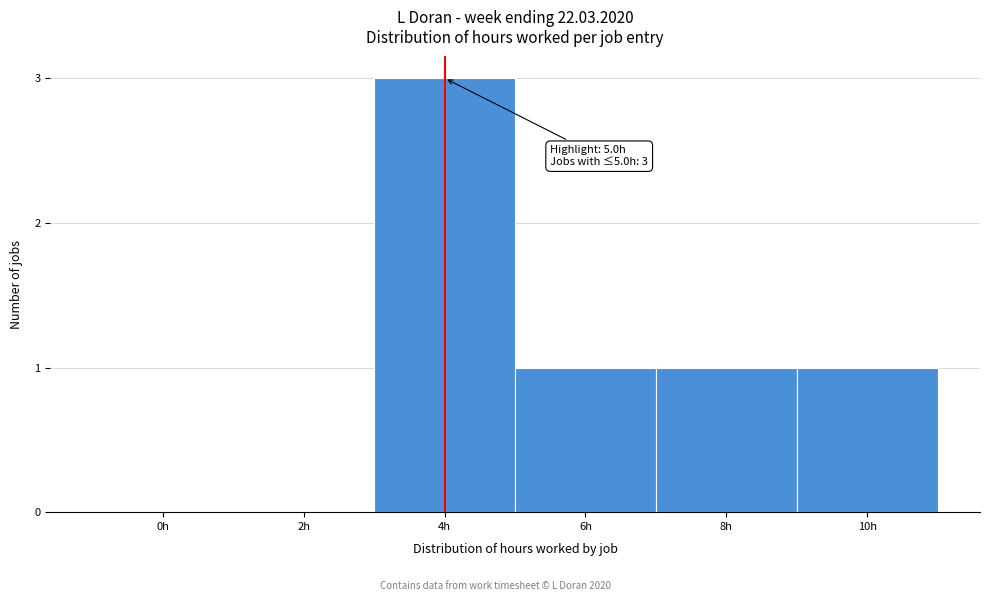

Reading left to right, transcribe all the data shown in this chart.

0h=0	2h=0	4h=3	6h=1	8h=1	10h=1